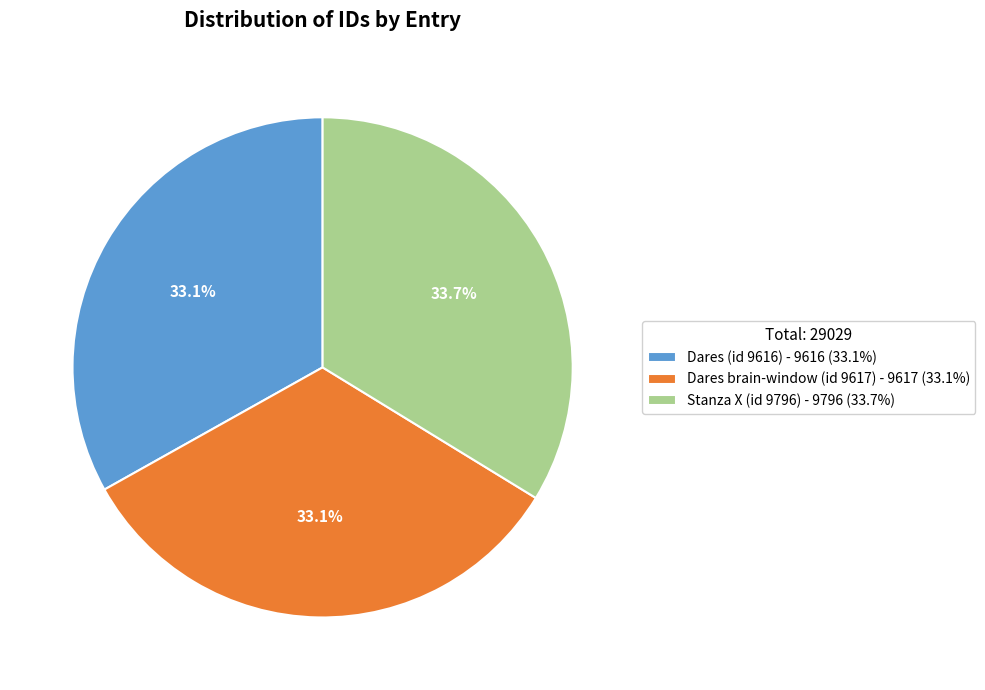

How much of the chart is everything except Dares brain-window (id 9617) - 9617 (33.1%)?

66.9%